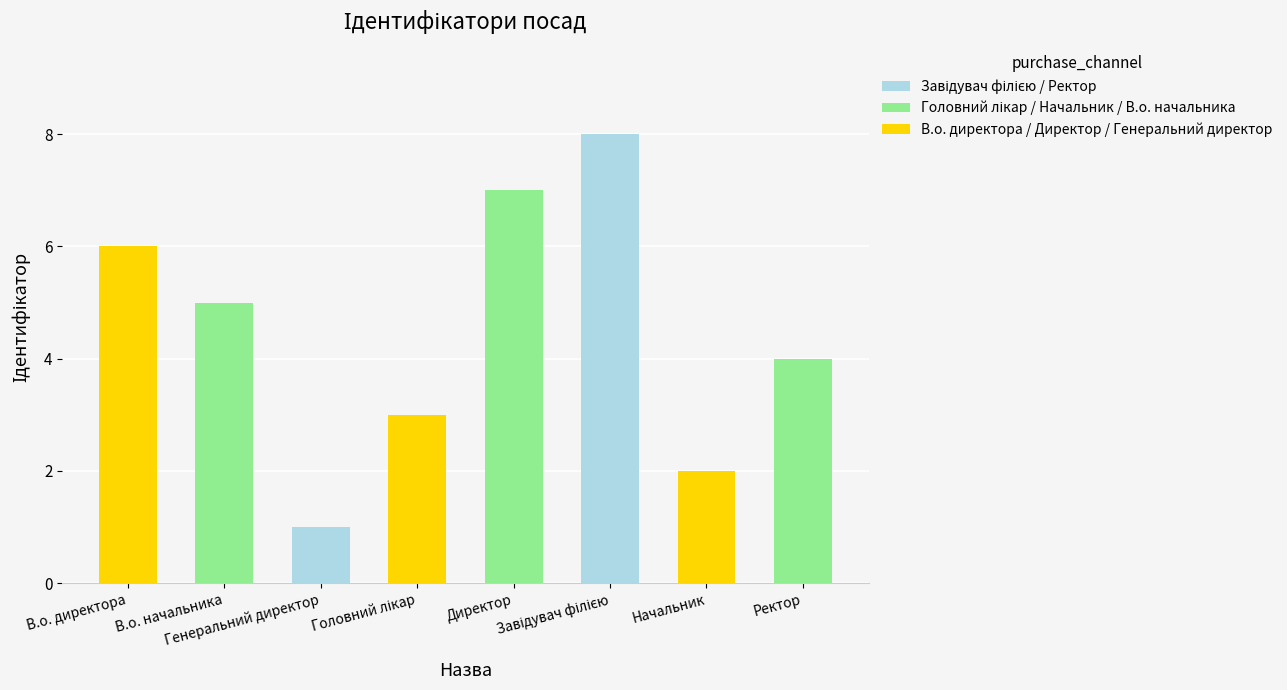

What is the maximum value shown in the chart?

8